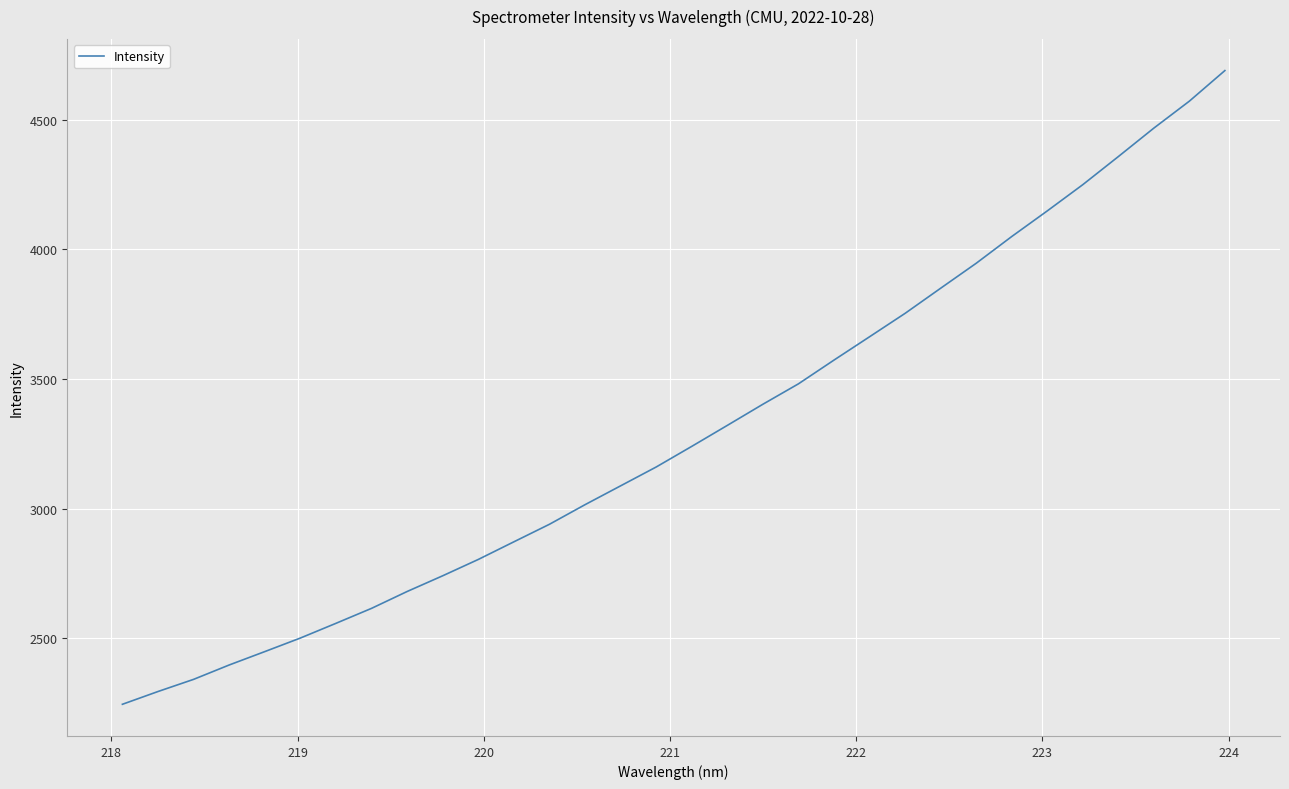

What is the difference between the maximum and minimum values?

2444.8